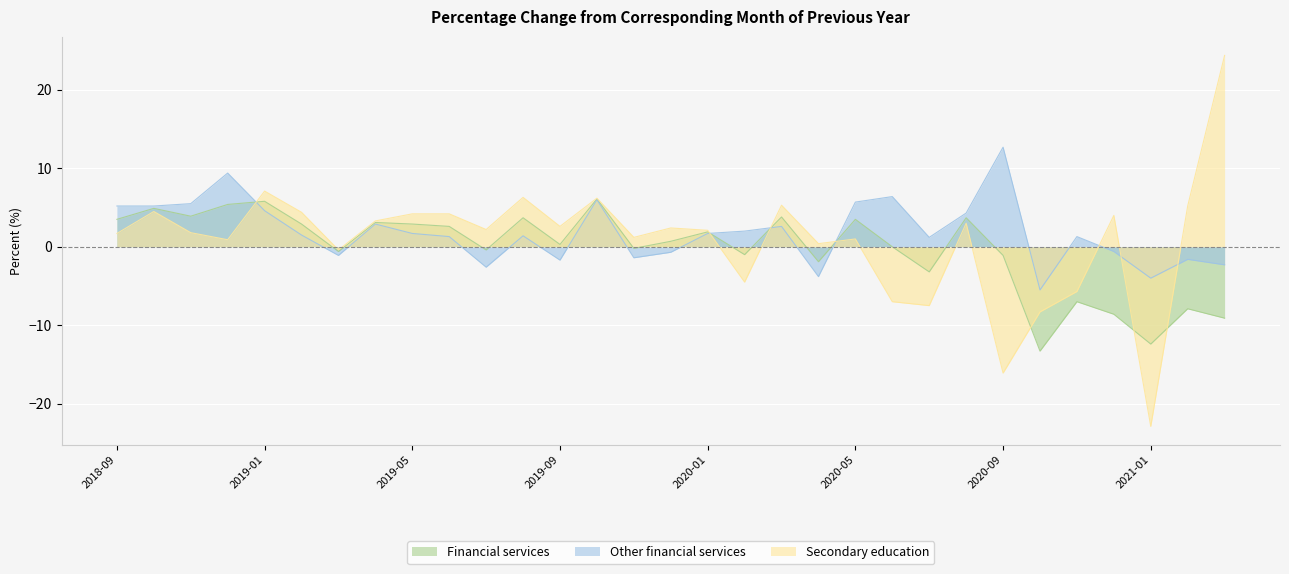

What is the spread (max minus min) of values at 2018-10?

0.7